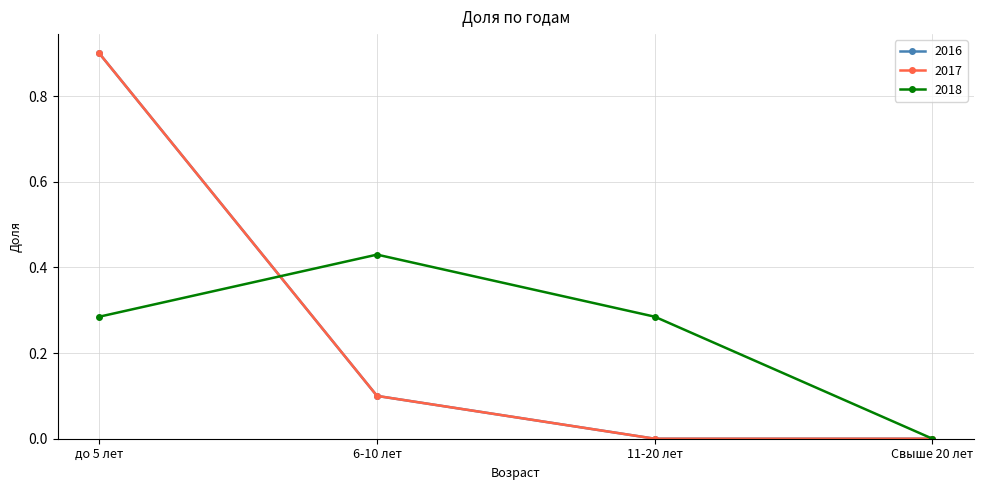

Rank the categories by 2018 value from lowest to highest.

Свыше 20 лет, до 5 лет, 11-20 лет, 6-10 лет